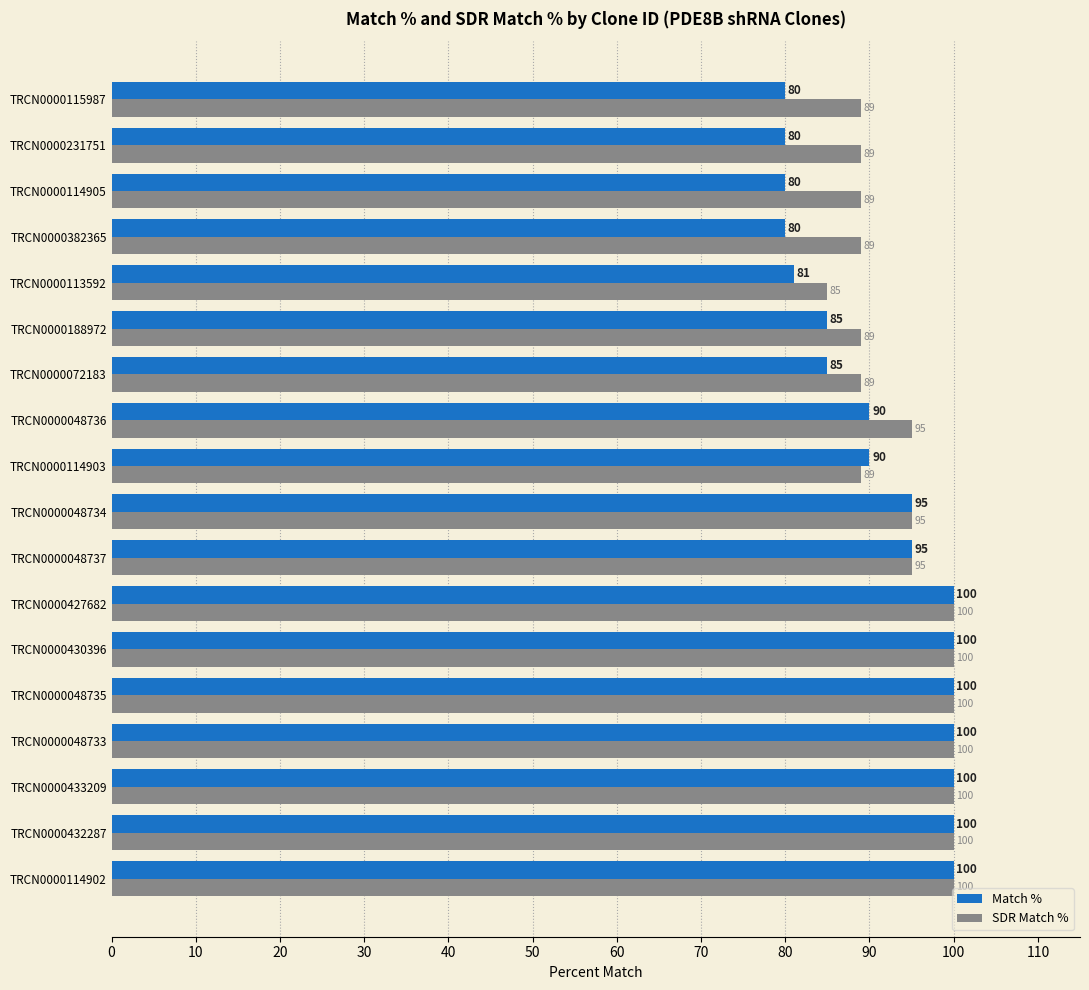

Is the value of SDR Match % at TRCN0000048737 greater than the value of Match % at TRCN0000114903?

Yes